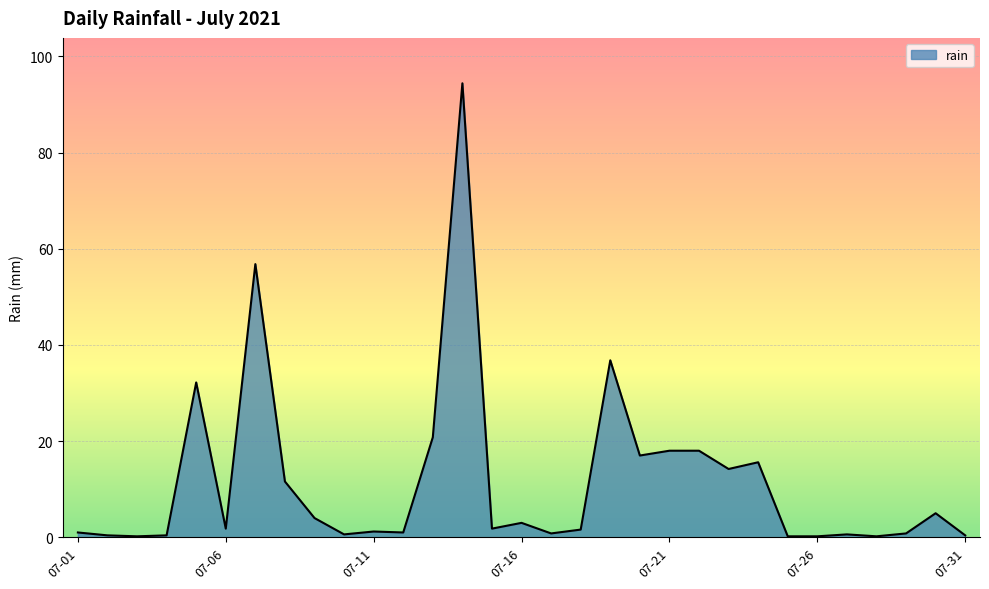

What is the difference between the maximum and minimum values?

94.2